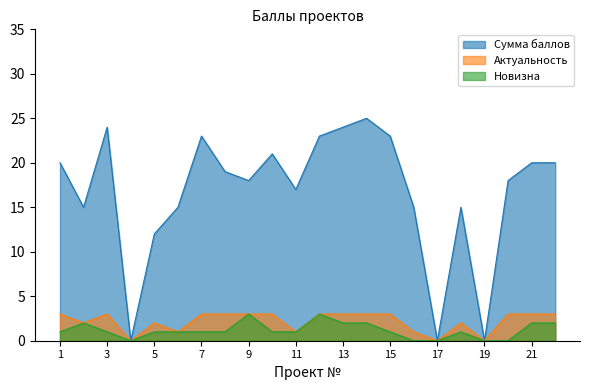

The value of Актуальность at 12 is 3. True or false?

True